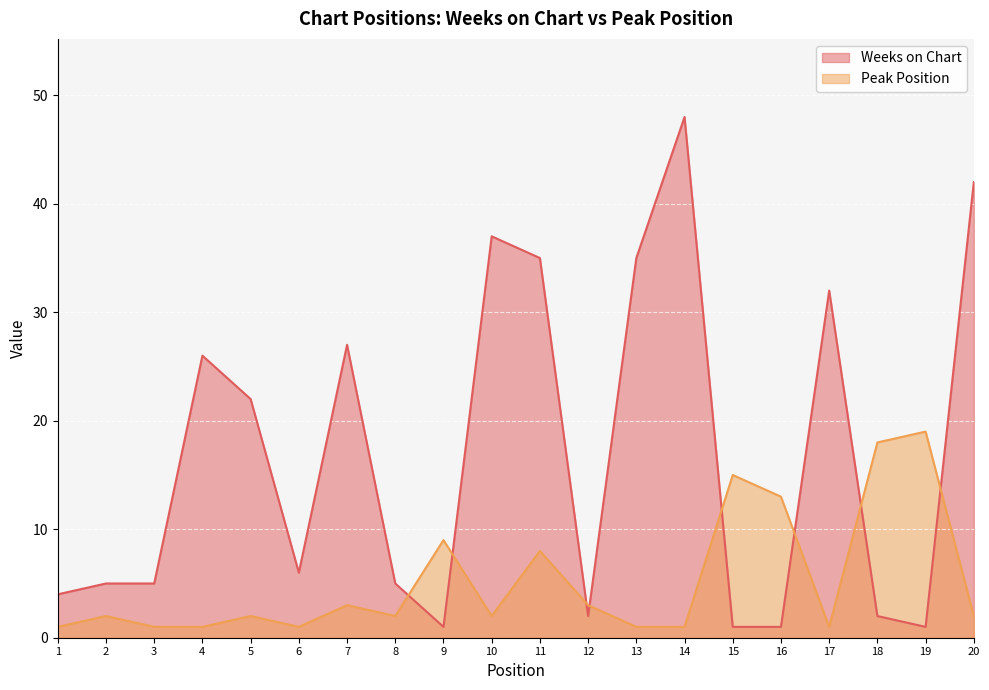

Reading right to left, what are all the values shown in this chart?

Weeks on Chart: 20=42	19=1	18=2	17=32	16=1	15=1	14=48	13=35	12=2	11=35	10=37	9=1	8=5	7=27	6=6	5=22	4=26	3=5	2=5	1=4
Peak Position: 20=2	19=19	18=18	17=1	16=13	15=15	14=1	13=1	12=3	11=8	10=2	9=9	8=2	7=3	6=1	5=2	4=1	3=1	2=2	1=1